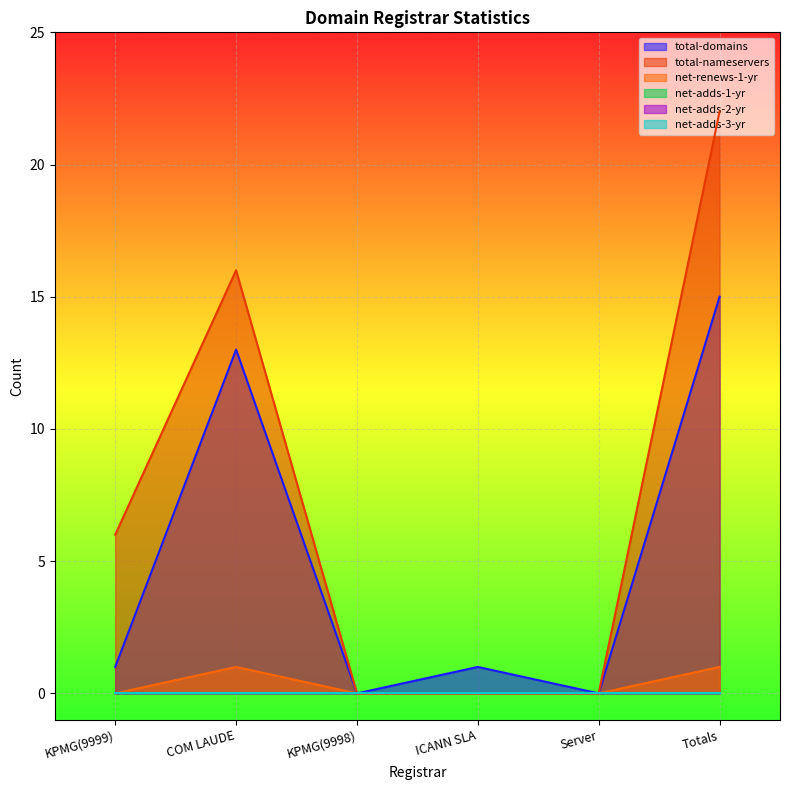

At which category does the chart reach its peak across all series?

Totals